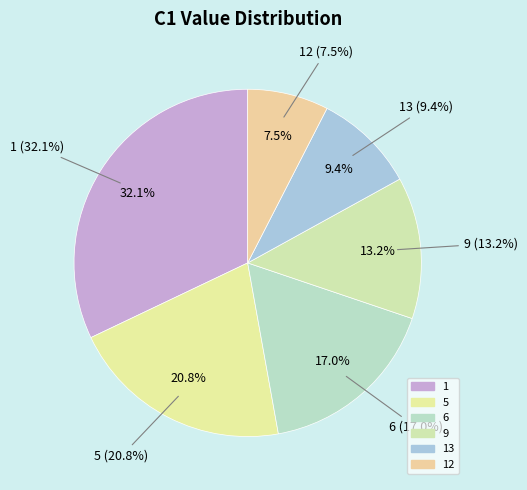

The 5 slice represents 27% of the pie. True or false?

False